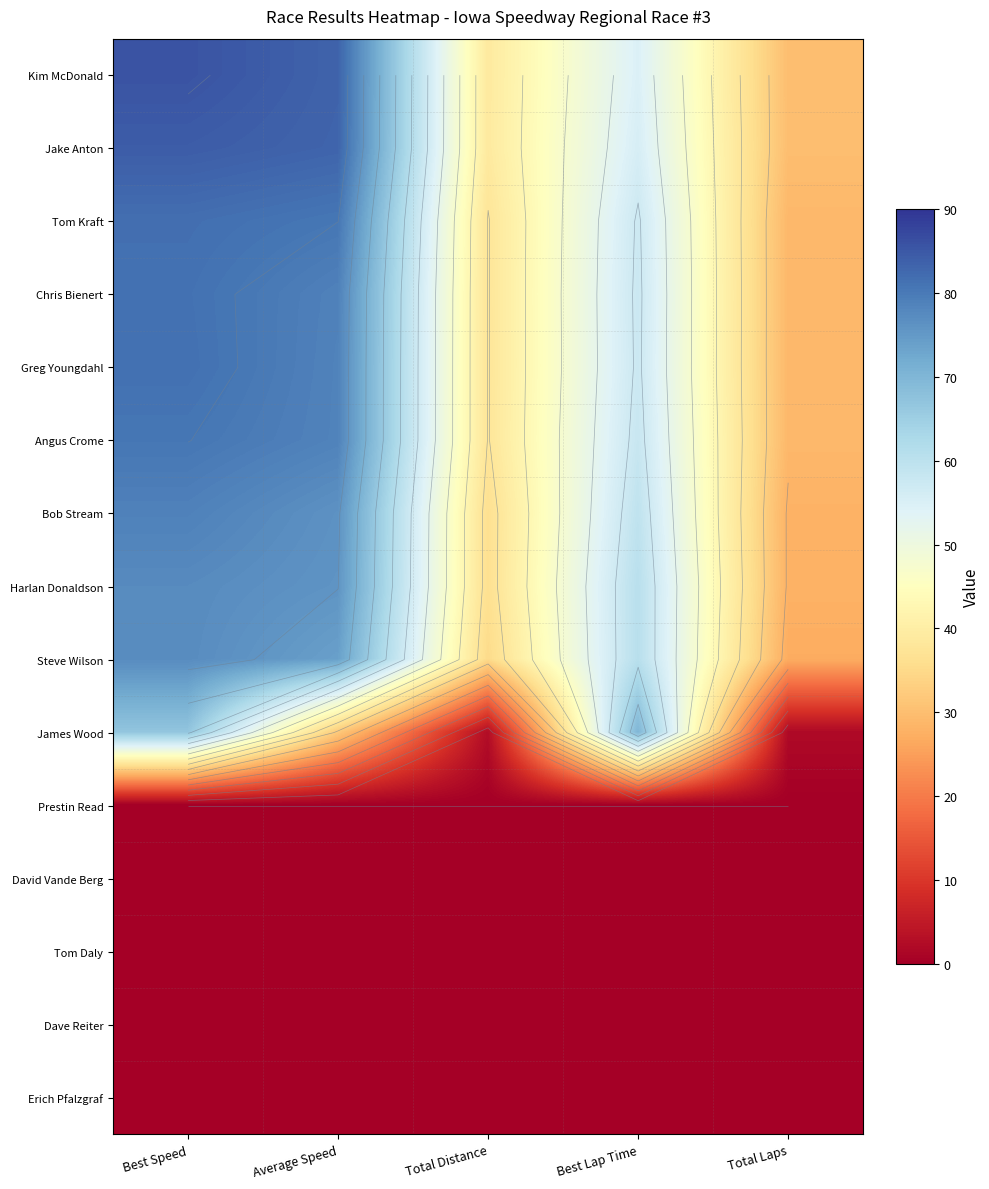

What is the spread (max minus min) of values at Total Laps?

30.0